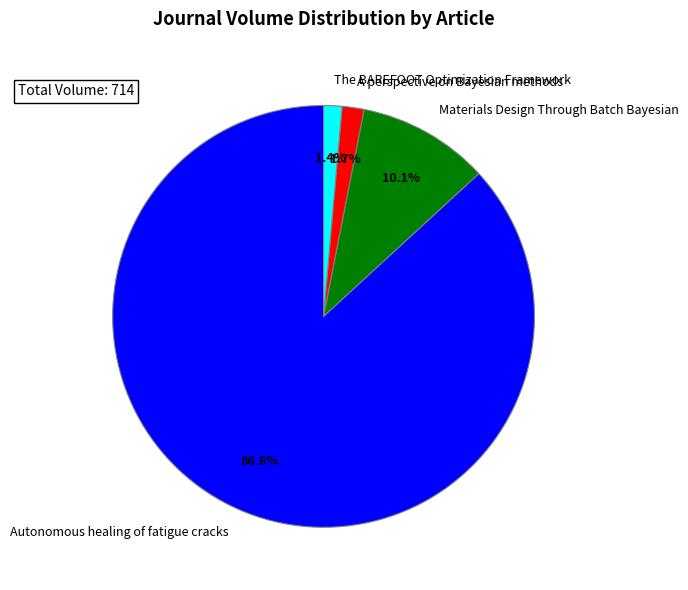

To the nearest percent, what percentage of the pie is Autonomous healing of fatigue cracks?

87%